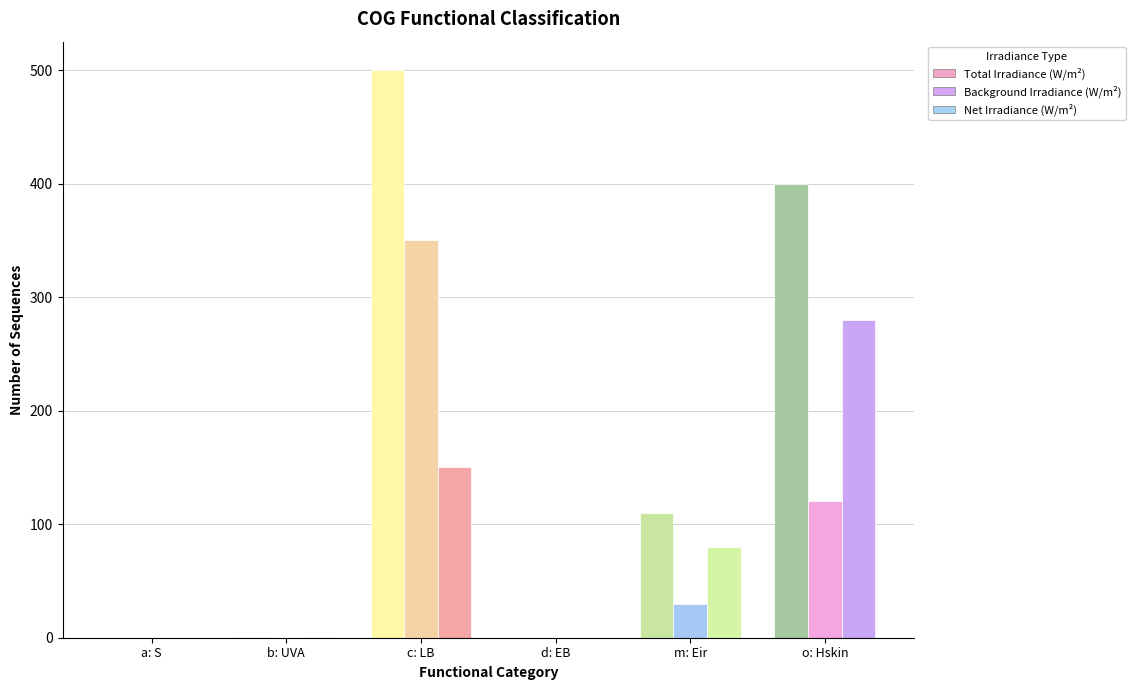

How many data points does each series have?

6